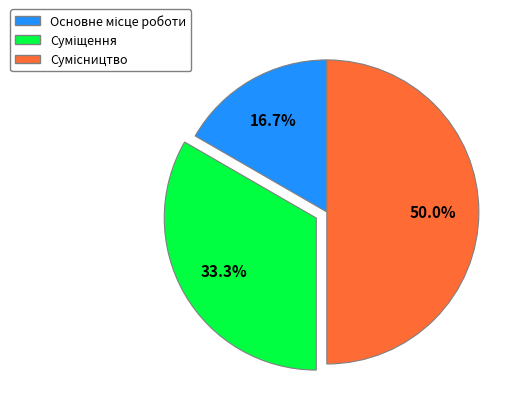

Which category has the smallest portion of the pie?

Основне місце роботи